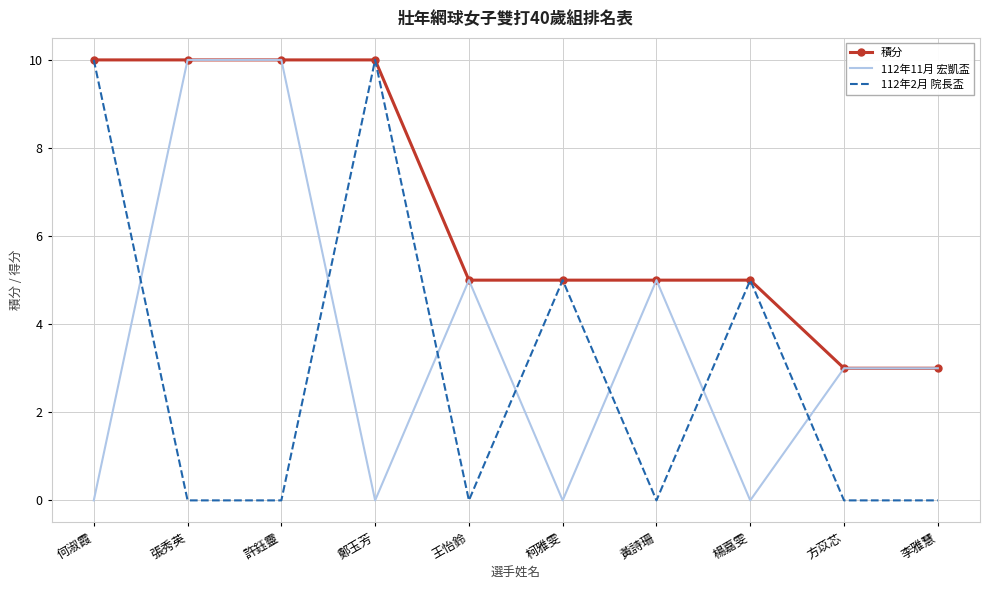

Count the 112年11月 宏凱盃 values in the range 0 to 5.

8